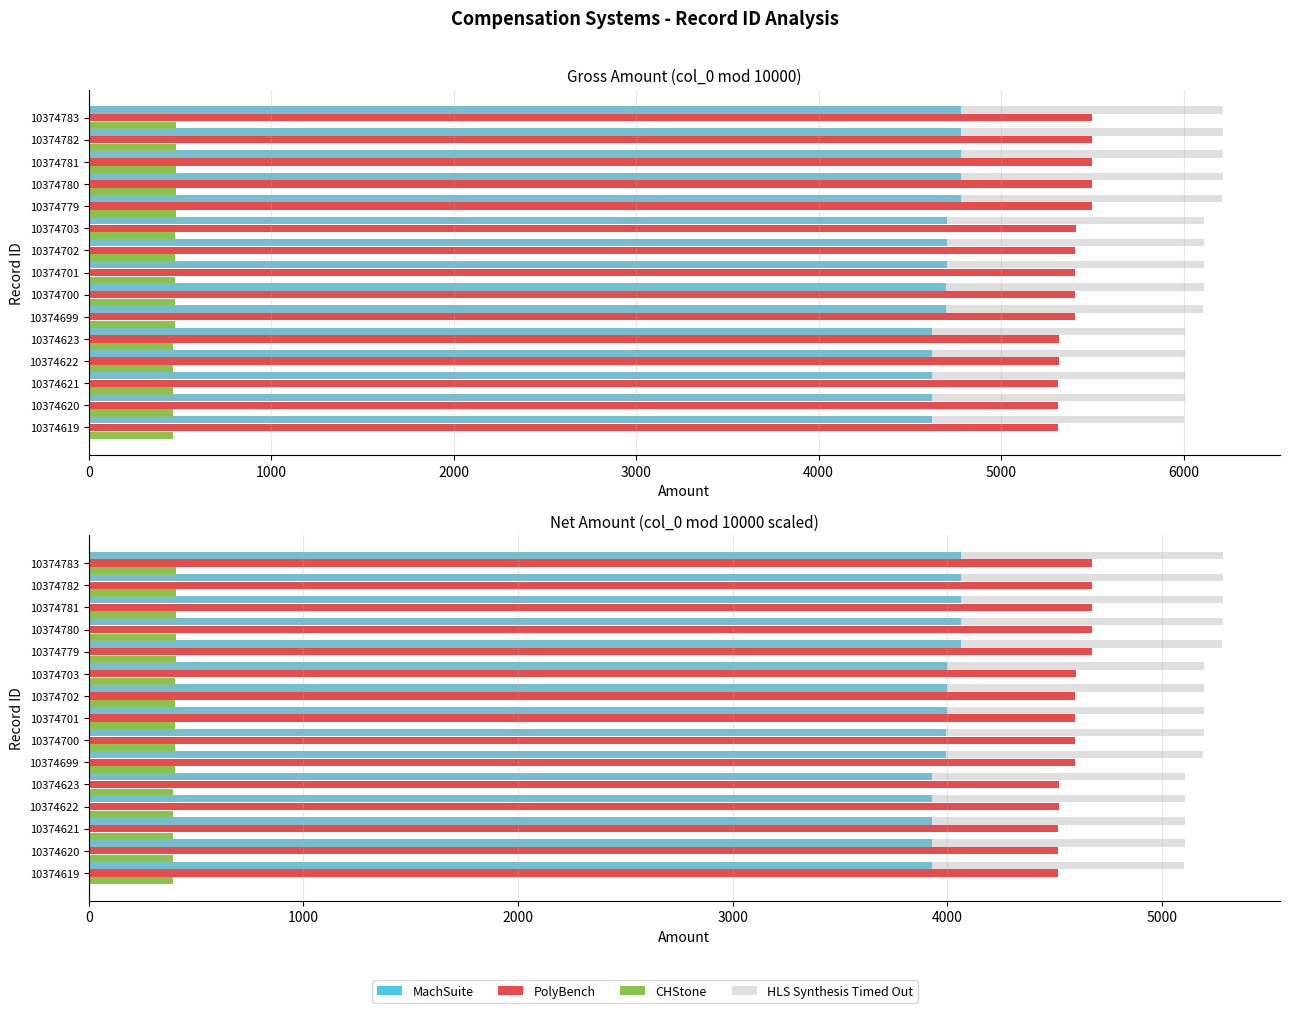

Reading left to right, extract all data points from this chart.

MachSuite: 3926.2	3927.0	3927.8	3928.7	3929.5	3994.2	3995.0	3995.8	3996.7	3997.5	4062.2	4063.0	4063.8	4064.7	4065.5
PolyBench: 4515.1	4516.0	4517.0	4518.0	4519.0	4593.3	4594.2	4595.2	4596.2	4597.2	4671.5	4672.4	4673.4	4674.4	4675.4
CHStone: 392.6	392.7	392.8	392.9	393.0	399.4	399.5	399.6	399.7	399.8	406.2	406.3	406.4	406.5	406.6
HLS Synthesis Timed Out: 5104.0	5105.1	5106.2	5107.3	5108.4	5192.4	5193.5	5194.6	5195.7	5196.8	5280.8	5281.9	5283.0	5284.1	5285.2